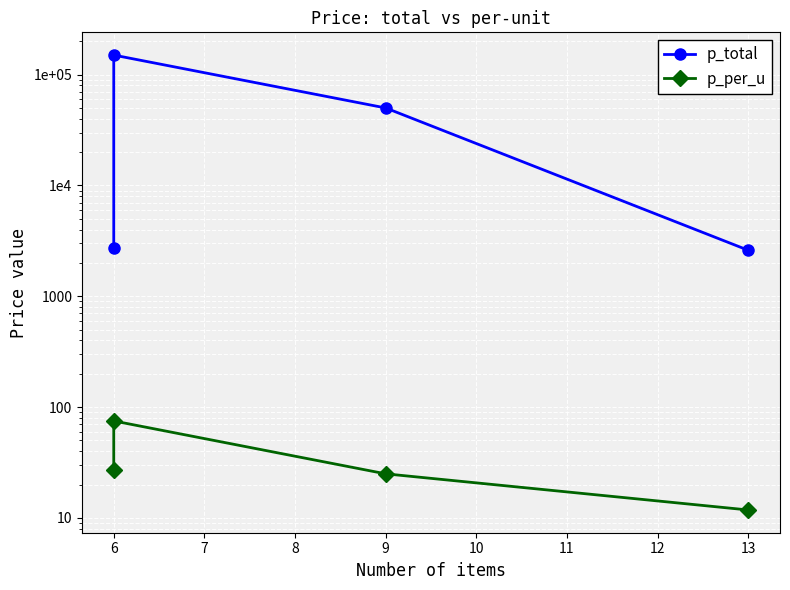

What is the minimum value shown in the chart?

11.8